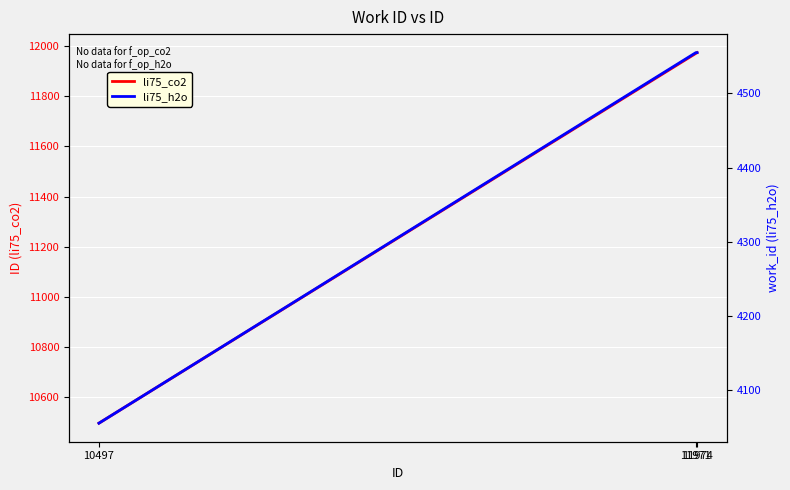

Which series has the largest range (max minus min)?

li75_co2